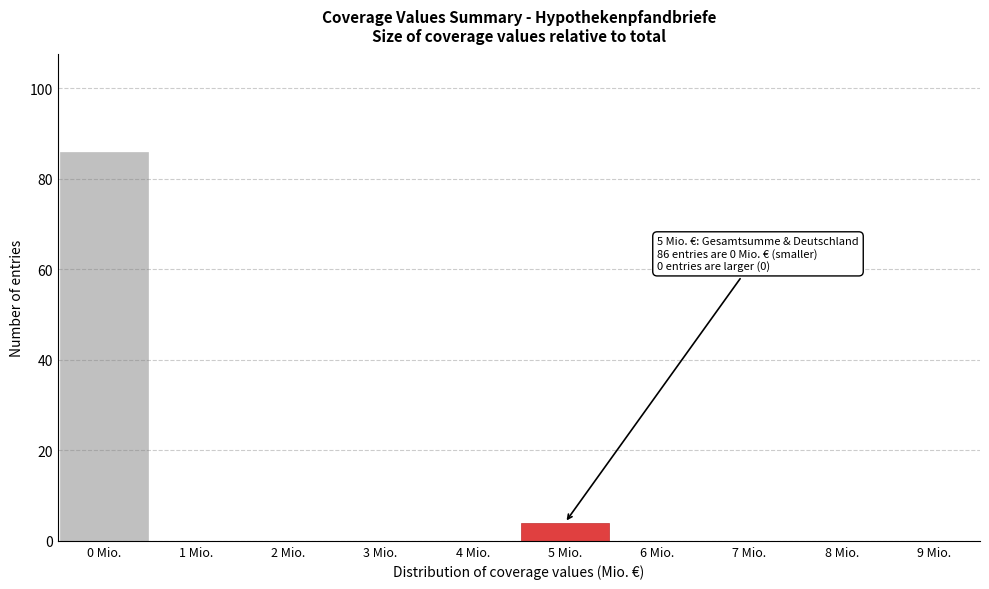

Reading left to right, list all the values displayed in this chart.

0 Mio.=86	1 Mio.=0	2 Mio.=0	3 Mio.=0	4 Mio.=0	5 Mio.=4	6 Mio.=0	7 Mio.=0	8 Mio.=0	9 Mio.=0